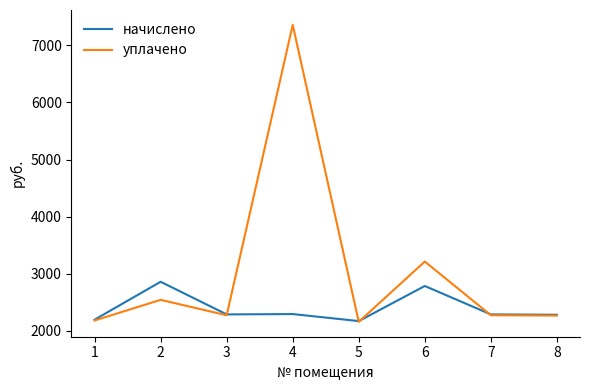

What is the total value across all series at 7?

4553.3